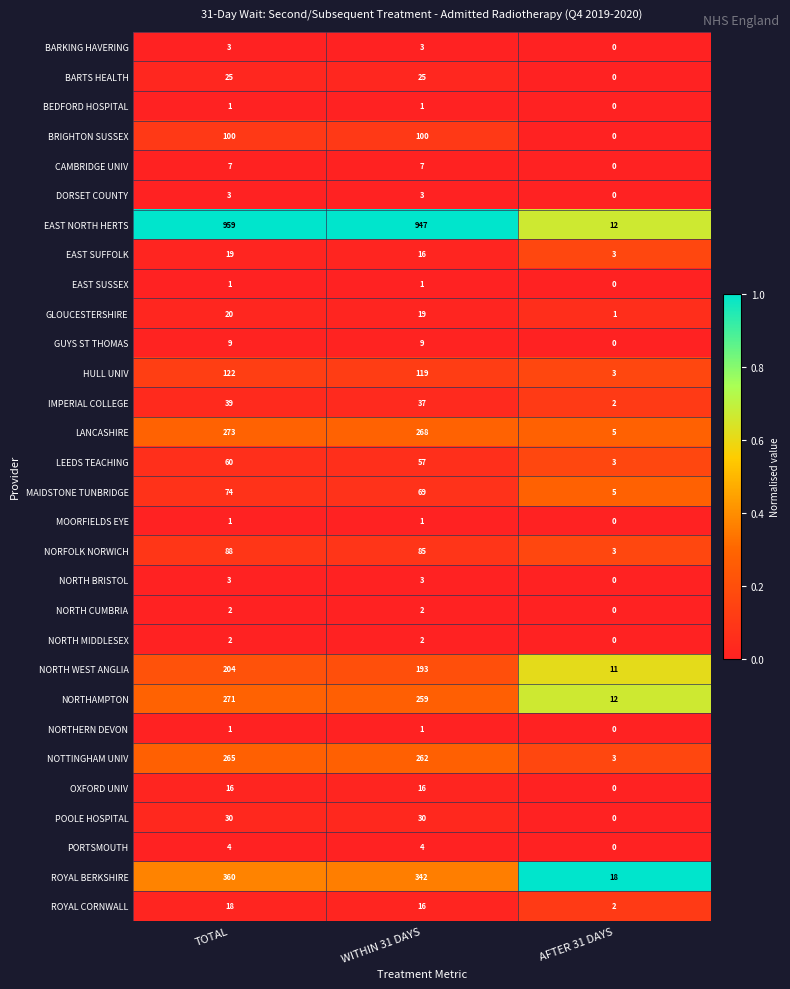

Which category has the lowest value across all series?

AFTER 31 DAYS